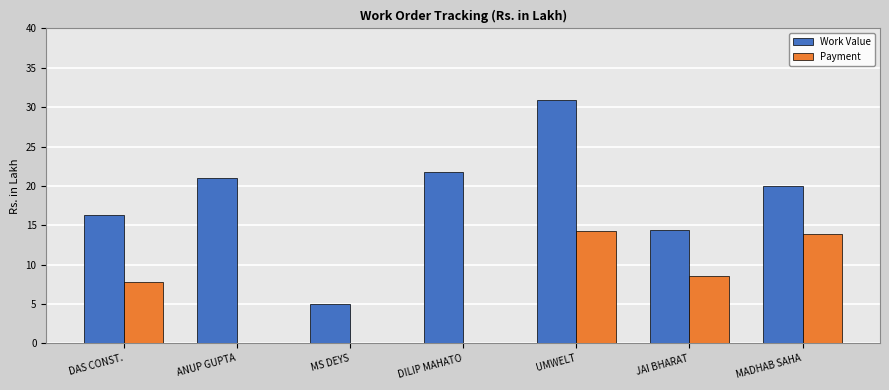

Where is Payment nearest to the value 7?

DAS CONST.